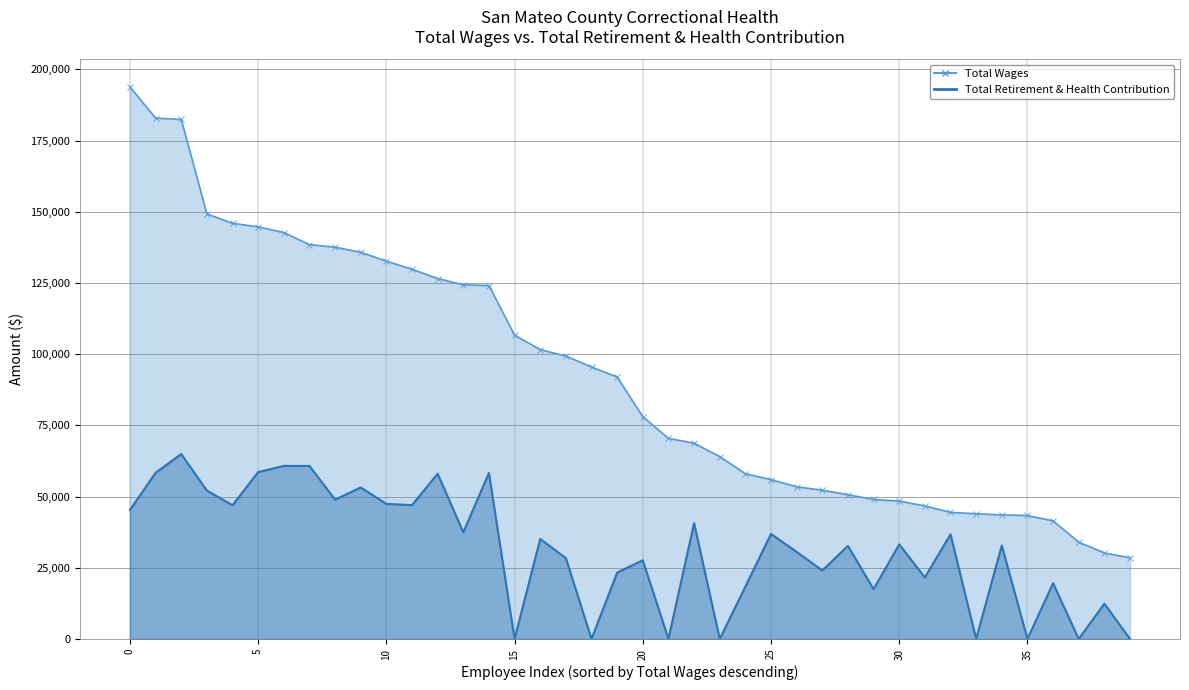

True or false: Total Wages (line) and Total Retirement & Health Contribution (line) cross at least once.

False